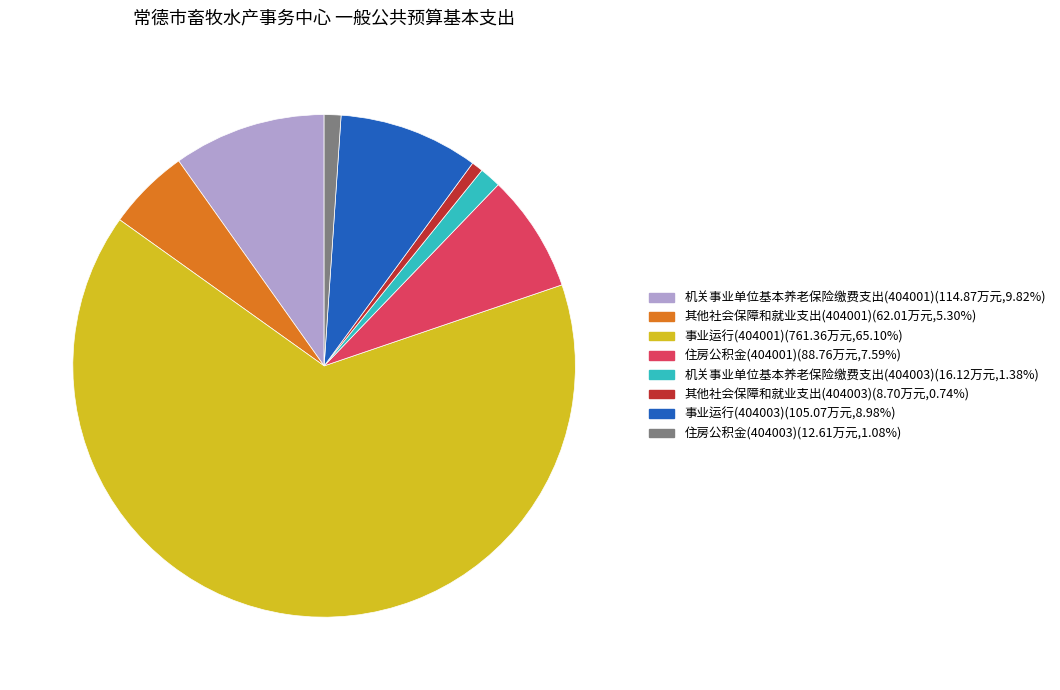

Combined, do 其他社会保障和就业支出(404003) and 机关事业单位基本养老保险缴费支出(404001) account for over 50%?

No